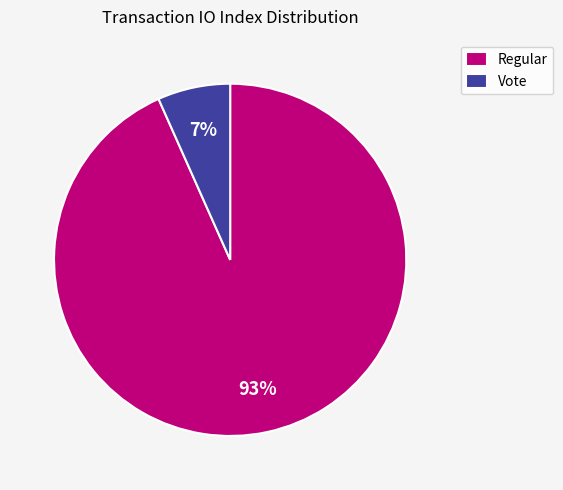

To the nearest percent, what is the average slice percentage?

50%